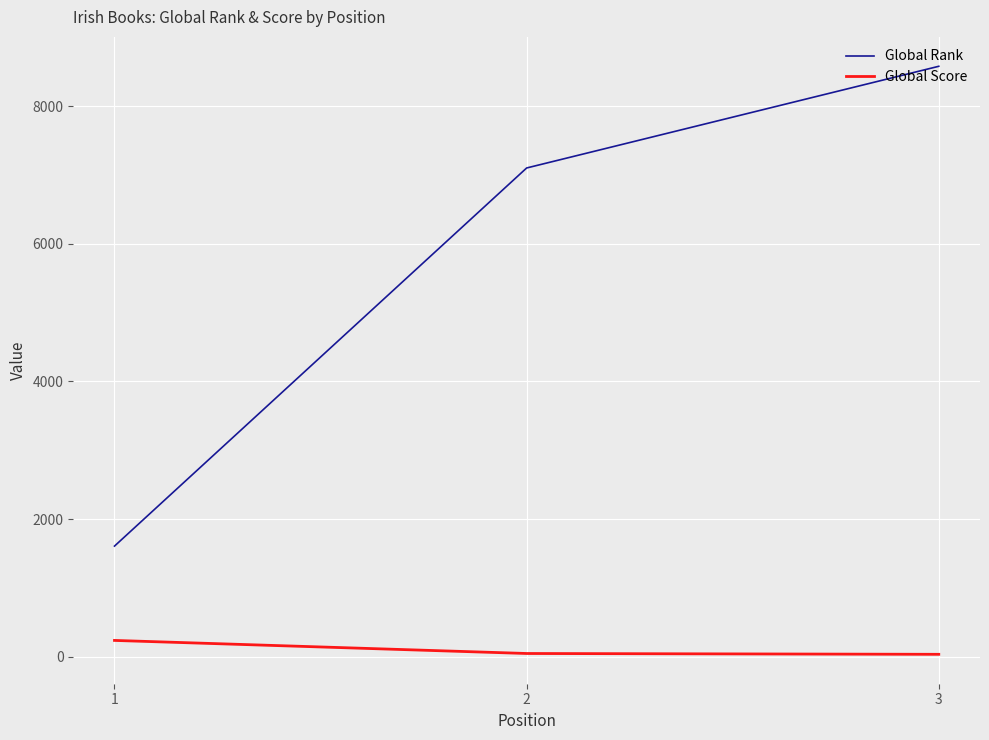

What is the maximum value for Global Rank?

8581